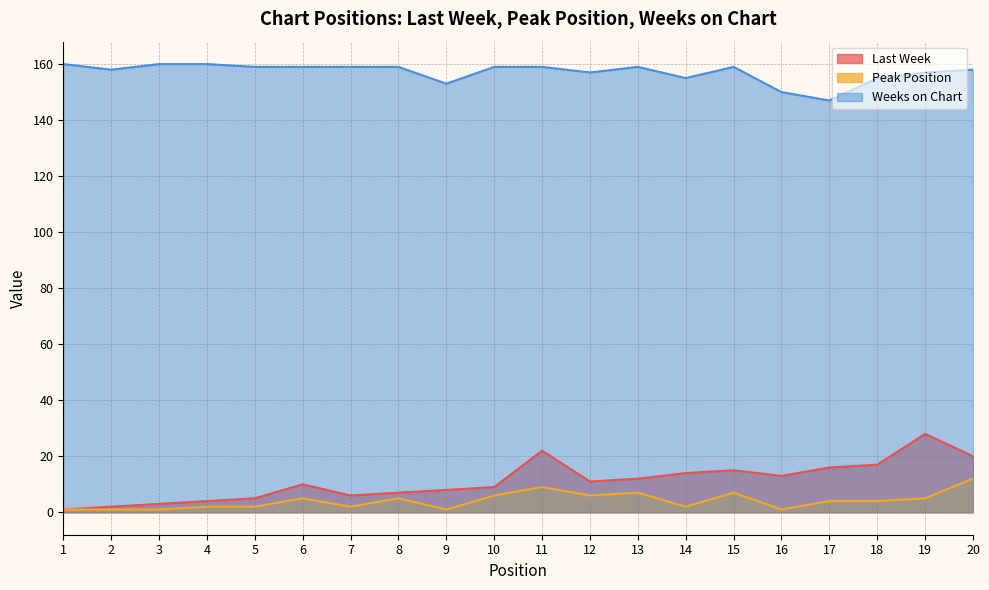

What is the value of the Peak Position point at the 15th from the left?

7